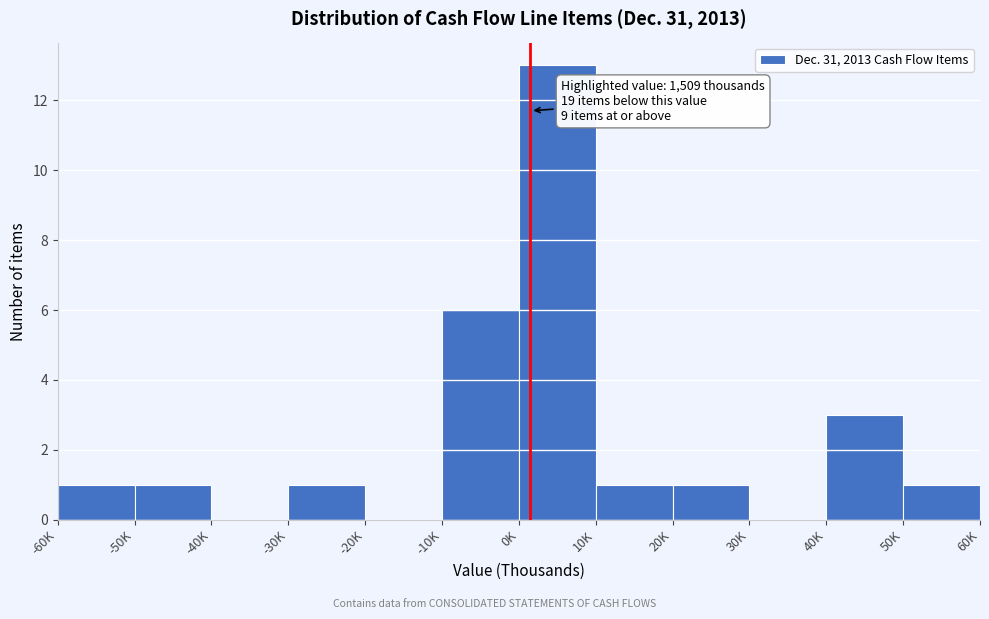

Reading left to right, extract all data points from this chart.

-60K=1	-50K=1	-40K=0	-30K=1	-20K=0	-10K=6	0K=13	10K=1	20K=1	30K=0	40K=3	50K=1